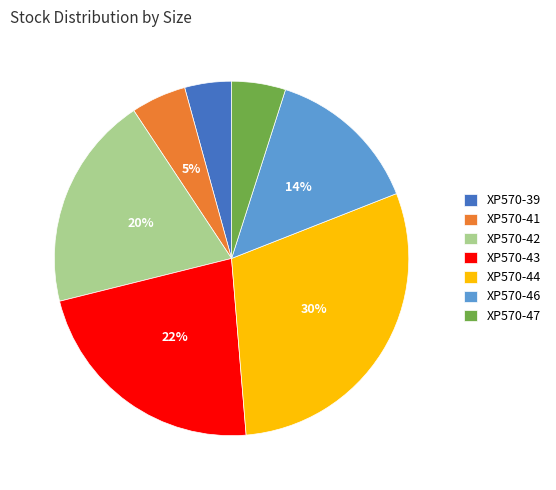

Does any single category account for the majority?

No